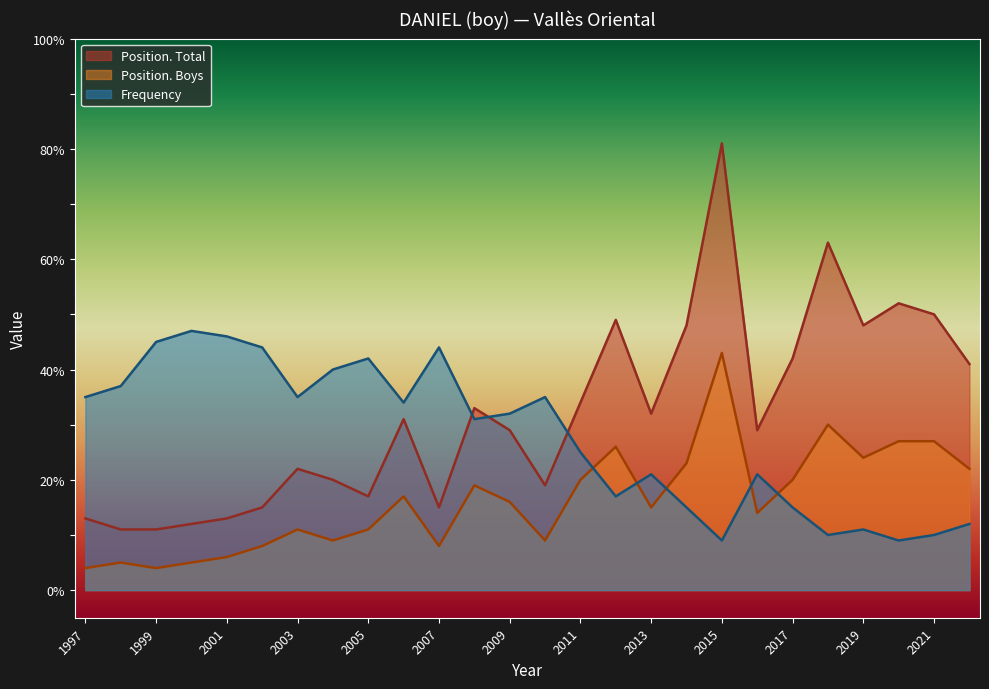

Which series has the largest range (max minus min)?

Position. Total